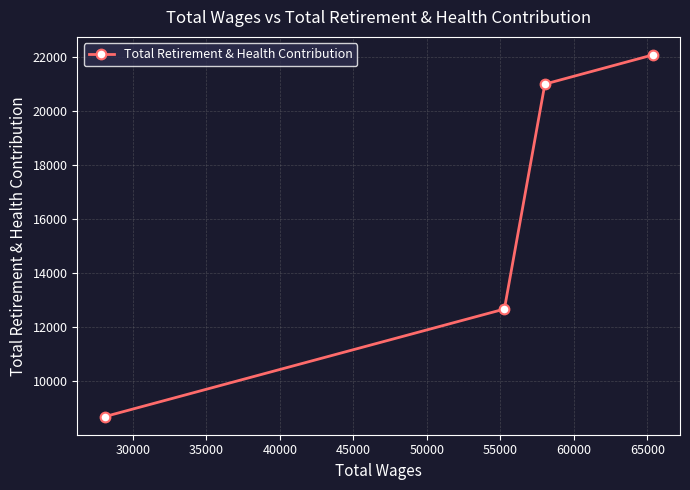

What is the sum of all values?

64420